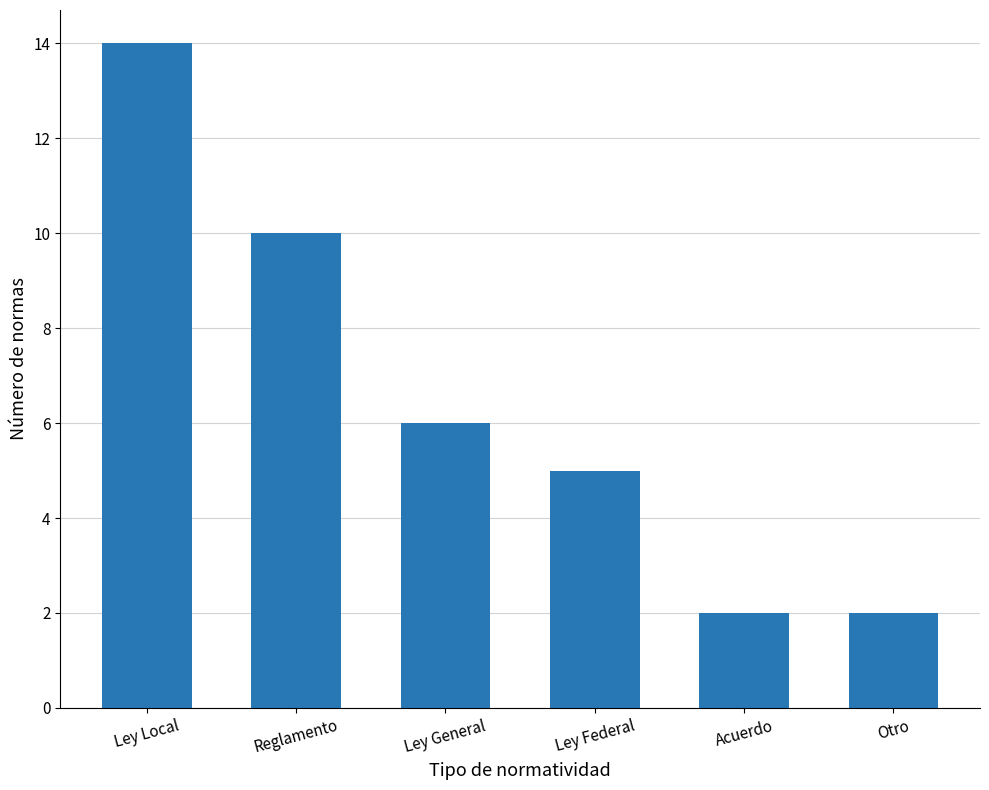

What is the difference between the maximum and minimum values?

12